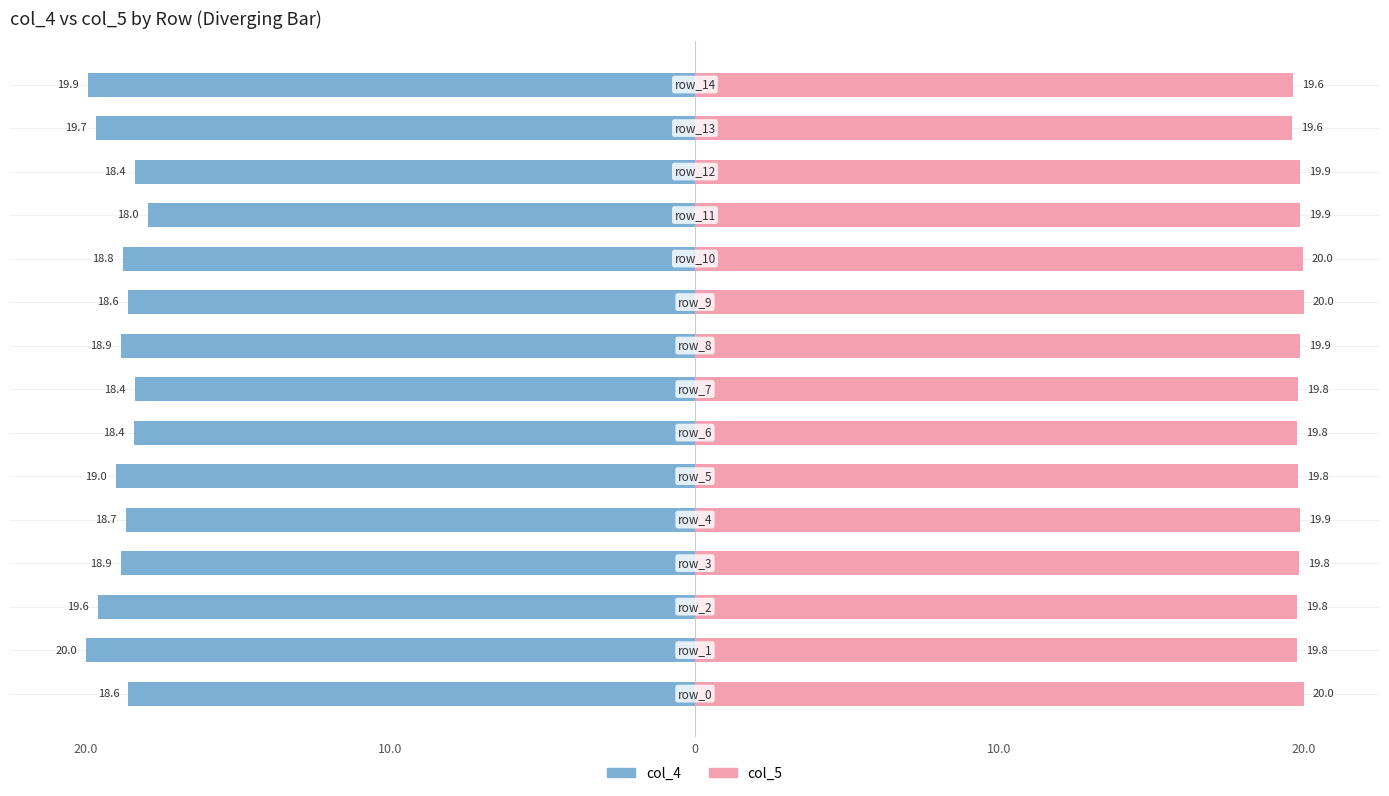

Reading left to right, extract all data points from this chart.

col_4: -18.6	-20.0	-19.6	-18.9	-18.7	-19.0	-18.4	-18.4	-18.9	-18.6	-18.8	-18.0	-18.4	-19.7	-19.9
col_5: 20.0	19.8	19.8	19.8	19.9	19.8	19.8	19.8	19.9	20.0	20.0	19.9	19.9	19.6	19.6